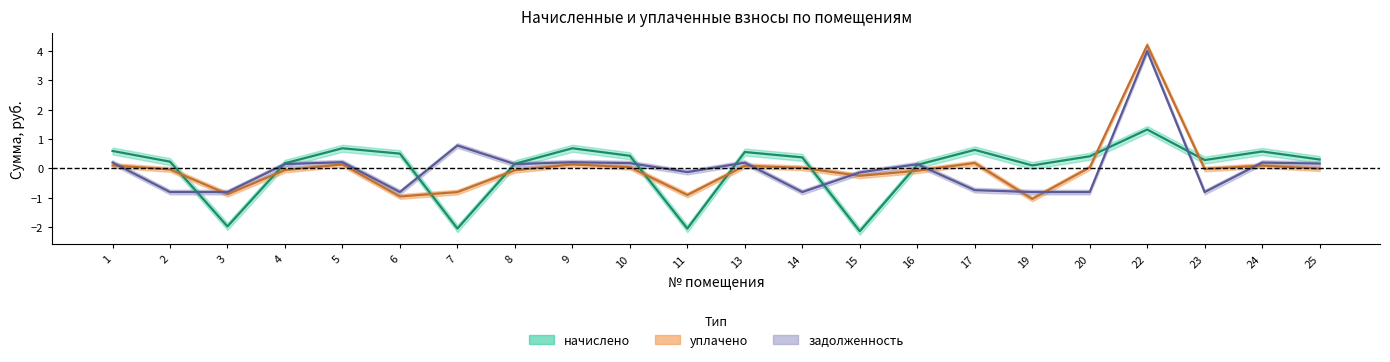

The value of начислено at 19 is 0.0. True or false?

False